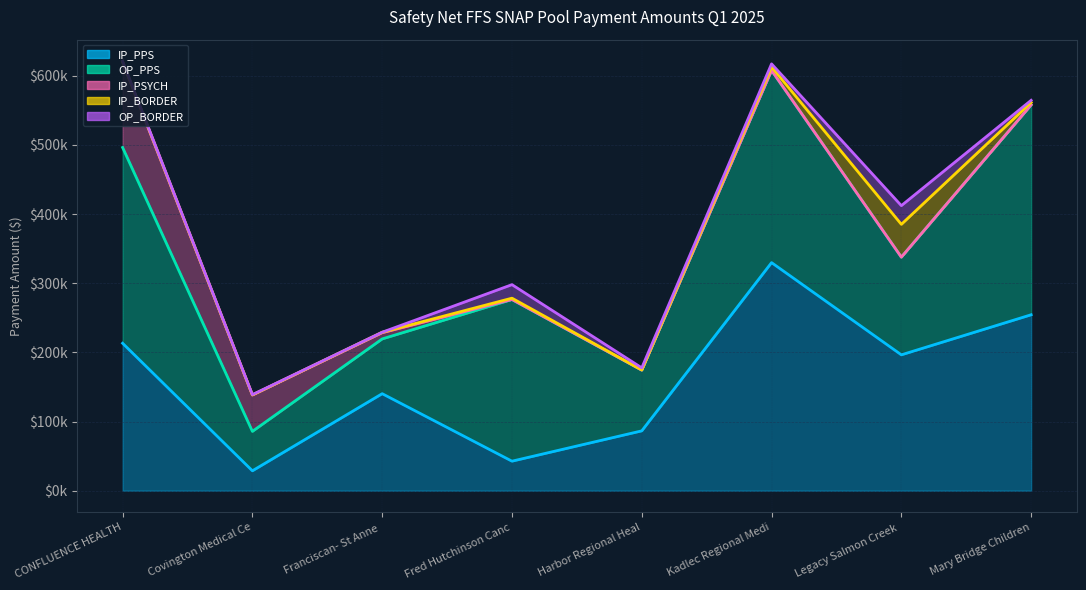

Reading right to left, list all the values displayed in this chart.

IP_PPS: 254372.7	196454.8	329769.6	86540.3	42706.9	140278.6	28790.4	213179.6
OP_PPS: 303452.0	141232.0	277933.2	87823.2	233737.4	79177.4	56996.9	283030.0
IP_PSYCH: 0.0	0.0	0.0	0.0	0.0	8987.5	52633.0	123045.9
IP_BORDER: 3520.6	47422.3	4994.3	278.5	1926.3	670.2	34.9	1102.4
OP_BORDER: 3082.7	27017.9	4383.6	2993.8	19551.1	0.0	442.9	675.9